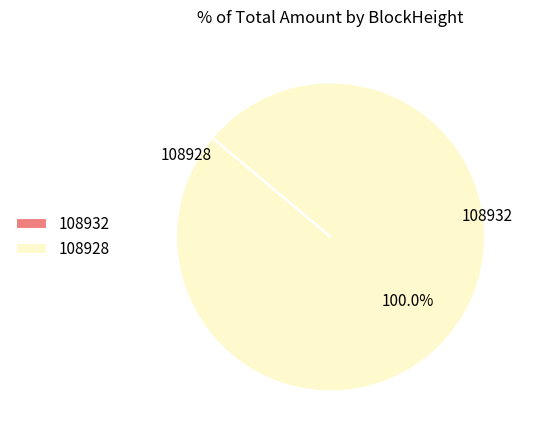

What is the largest slice in the pie chart?

108928